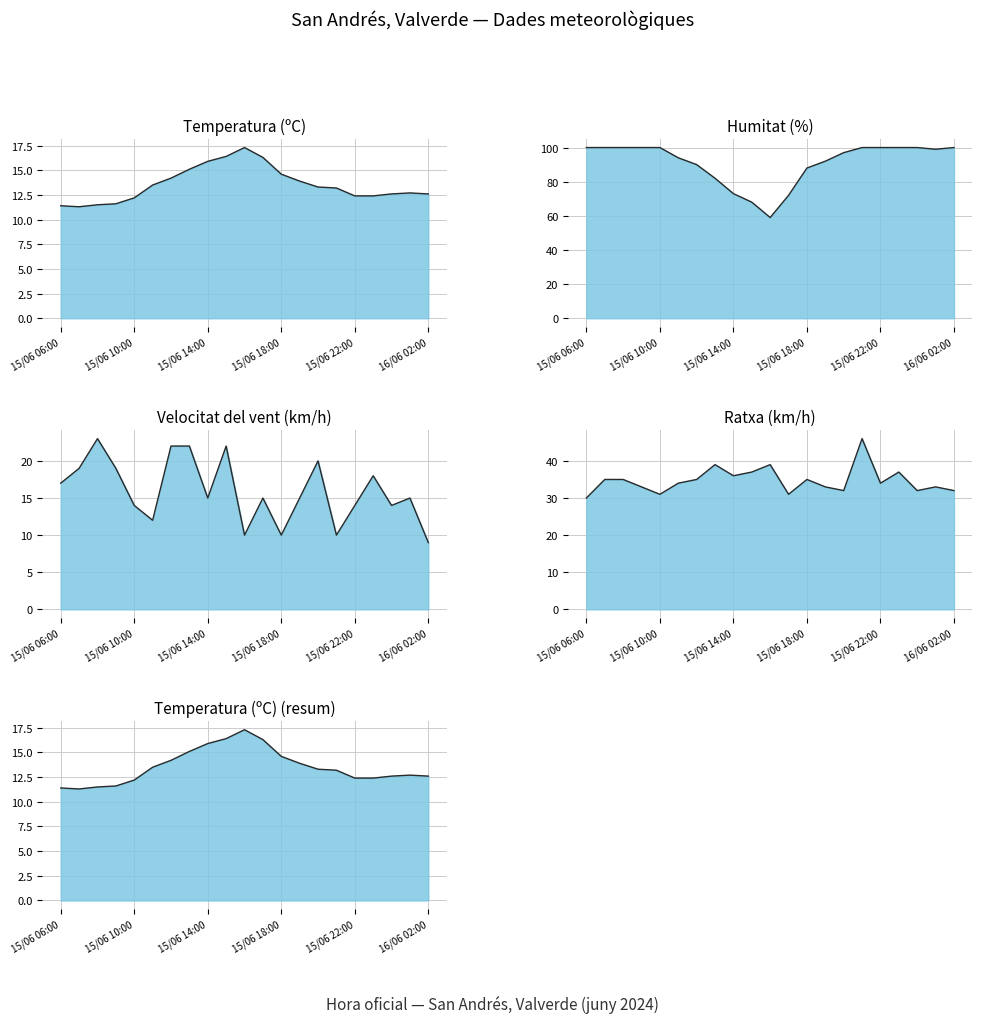

List the series in order of their peak value, lowest first.

Temperatura (ºC), Velocitat del vent (km/h), Ratxa (km/h), Humitat (%)